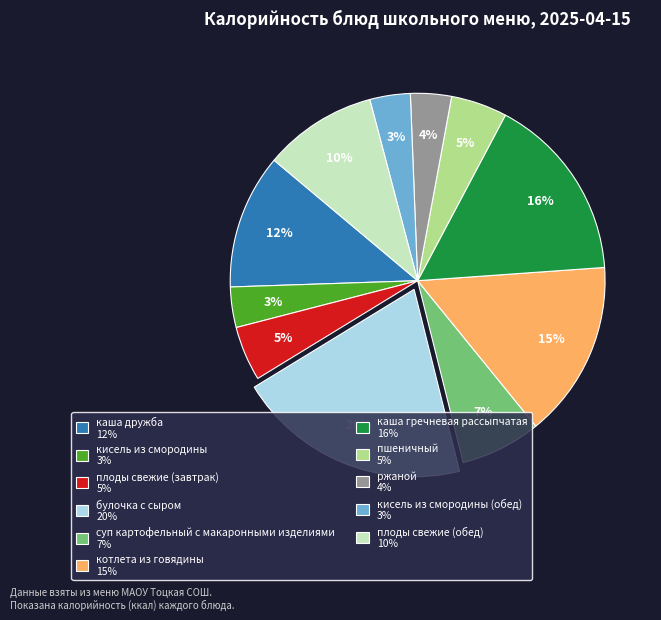

Is there any slice that represents more than half of the pie?

No